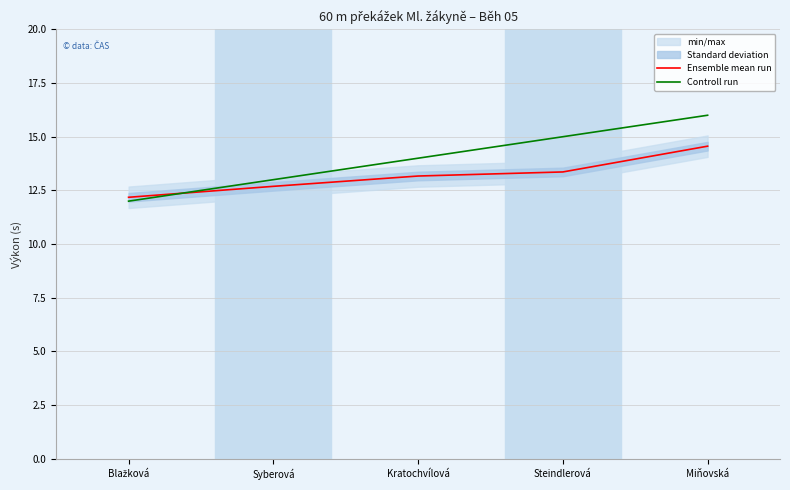

What is the maximum value shown in the chart?

16.0